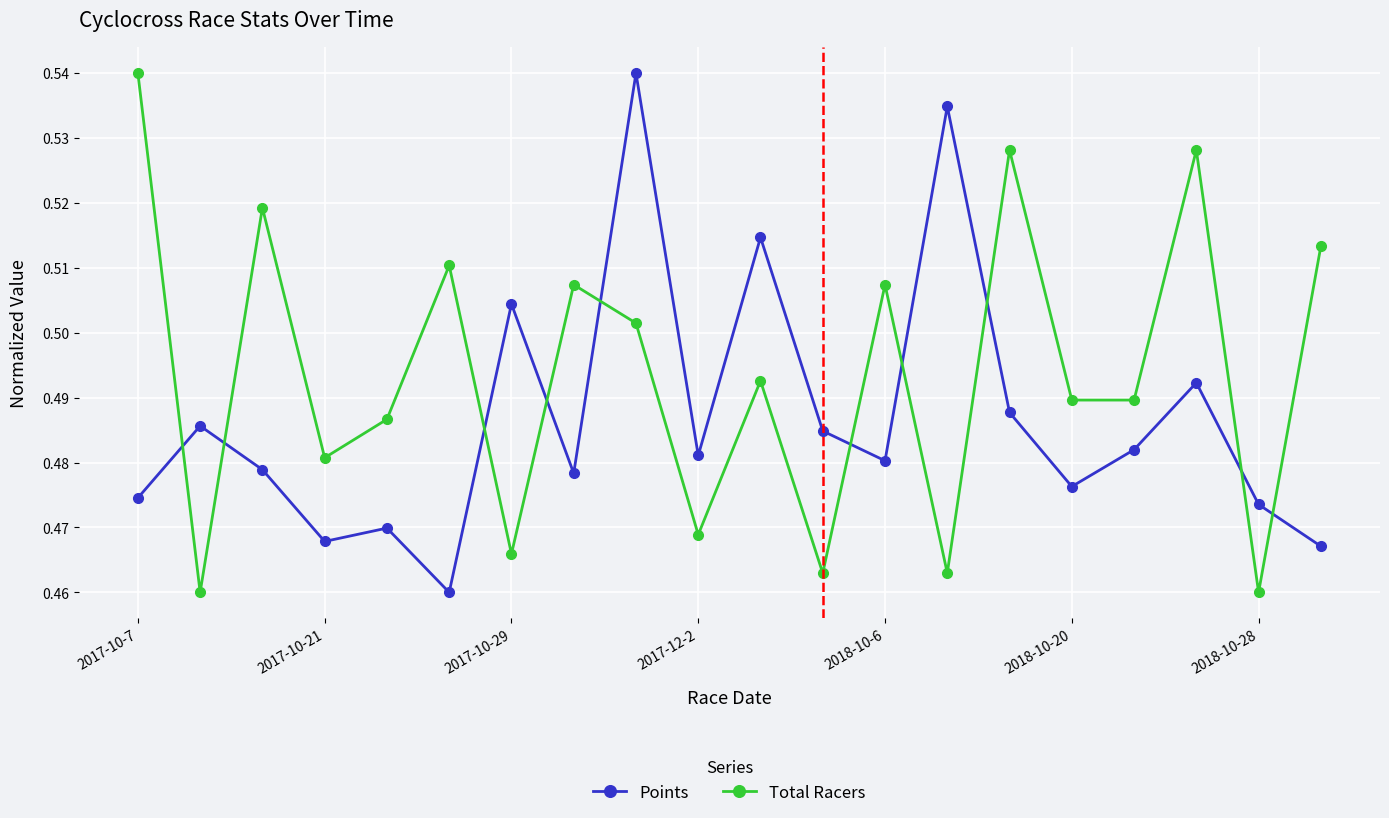

What is the difference between the maximum and minimum values in the Points series?

0.1